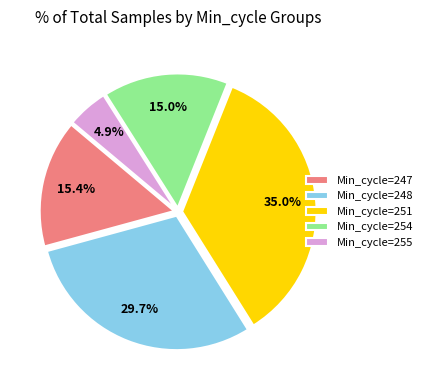

Approximately how many times larger is the value at Min_cycle=254 compared to Min_cycle=248?

0.5